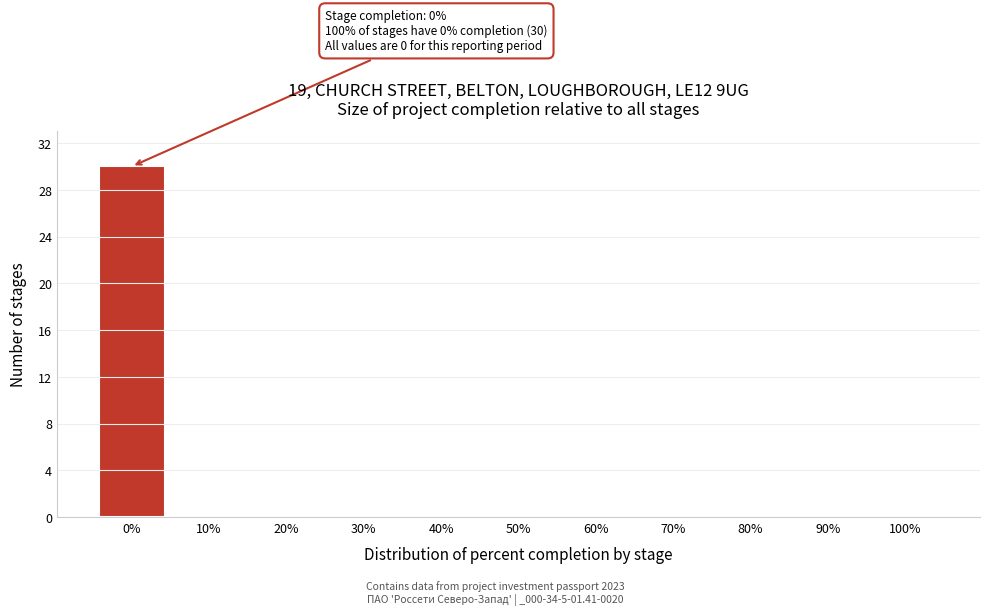

Reading left to right, what are all the values shown in this chart?

0%=30	10%=0	20%=0	30%=0	40%=0	50%=0	60%=0	70%=0	80%=0	90%=0	100%=0